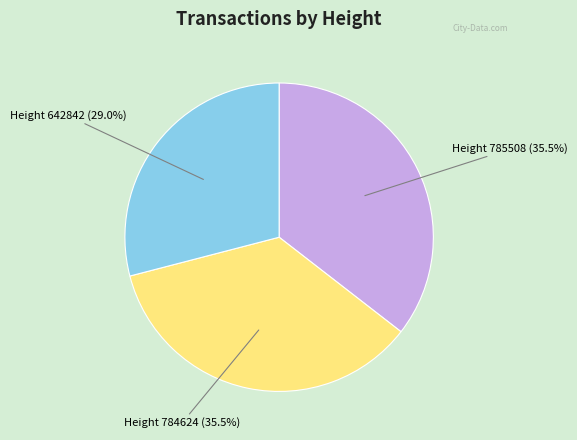

What percentage is NOT represented by Height 784624 (35.5%)?

64.5%